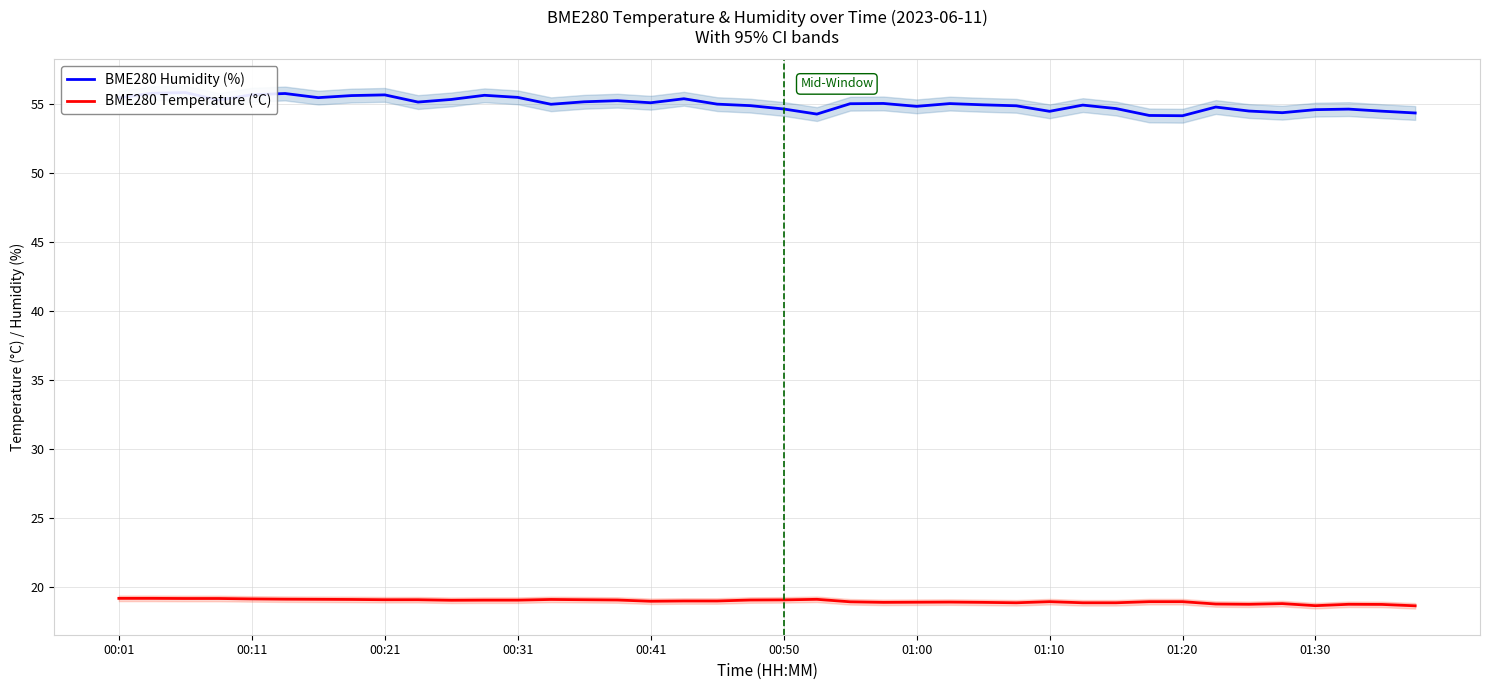

What is the minimum value for BME280 Temperature (°C)?

18.7